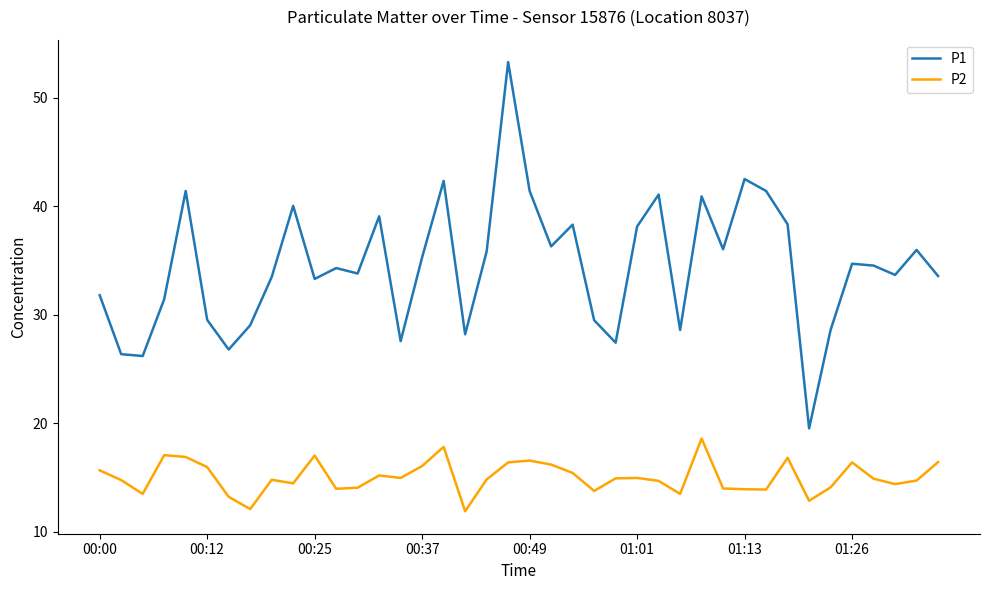

List the series in order of their overall mean, lowest first.

P2, P1